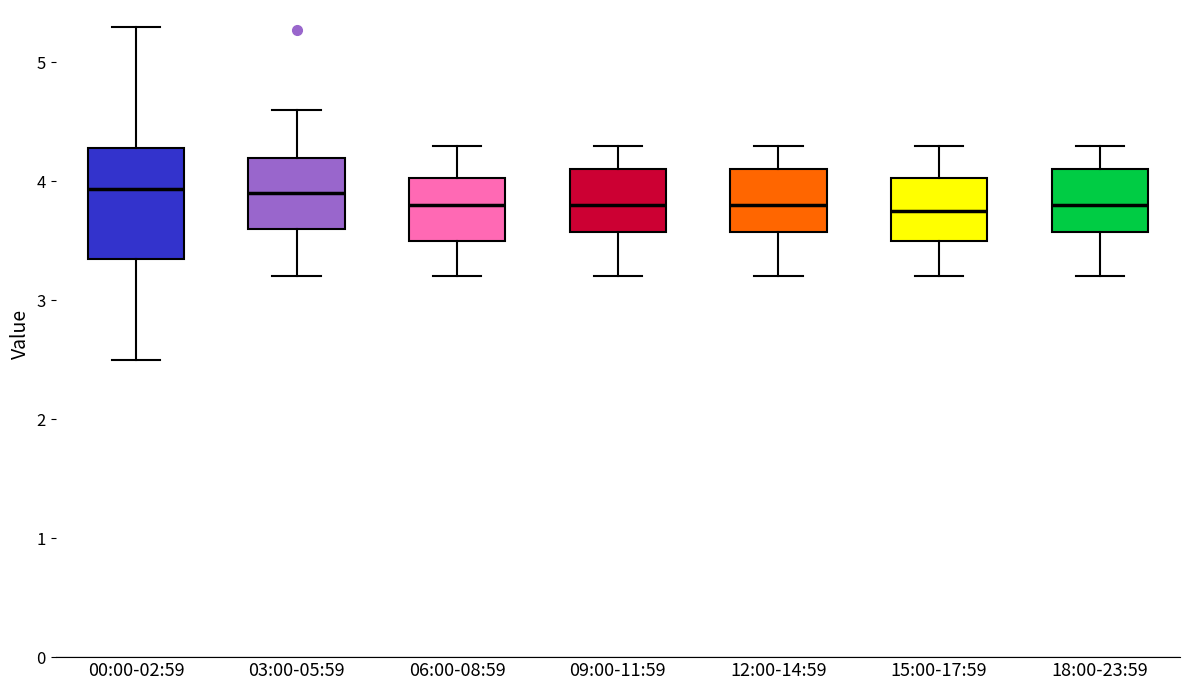

Comparing the boxes themselves (not the whiskers), which one is the tallest?

00:00-02:59